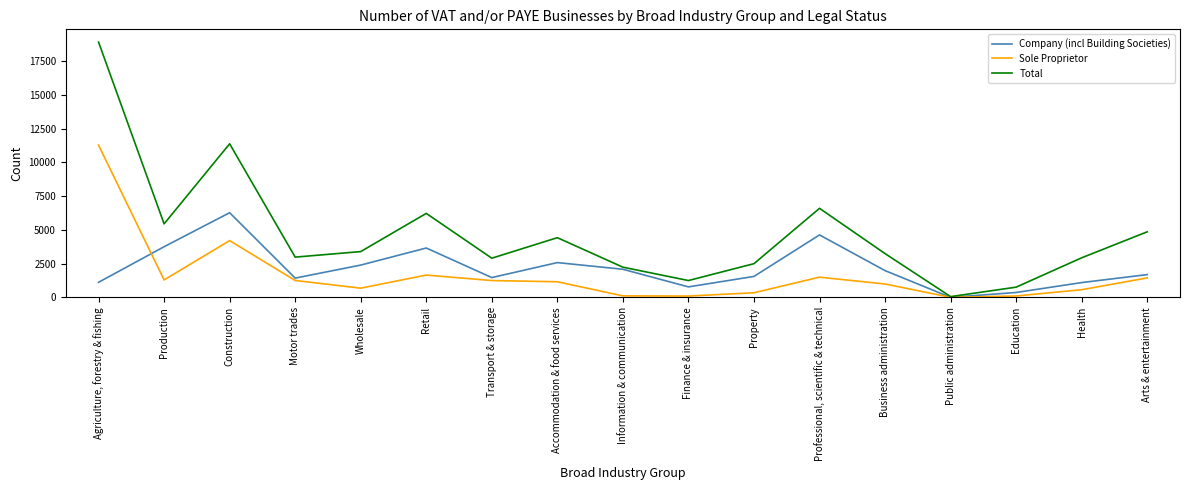

Which series has the largest range (max minus min)?

Total